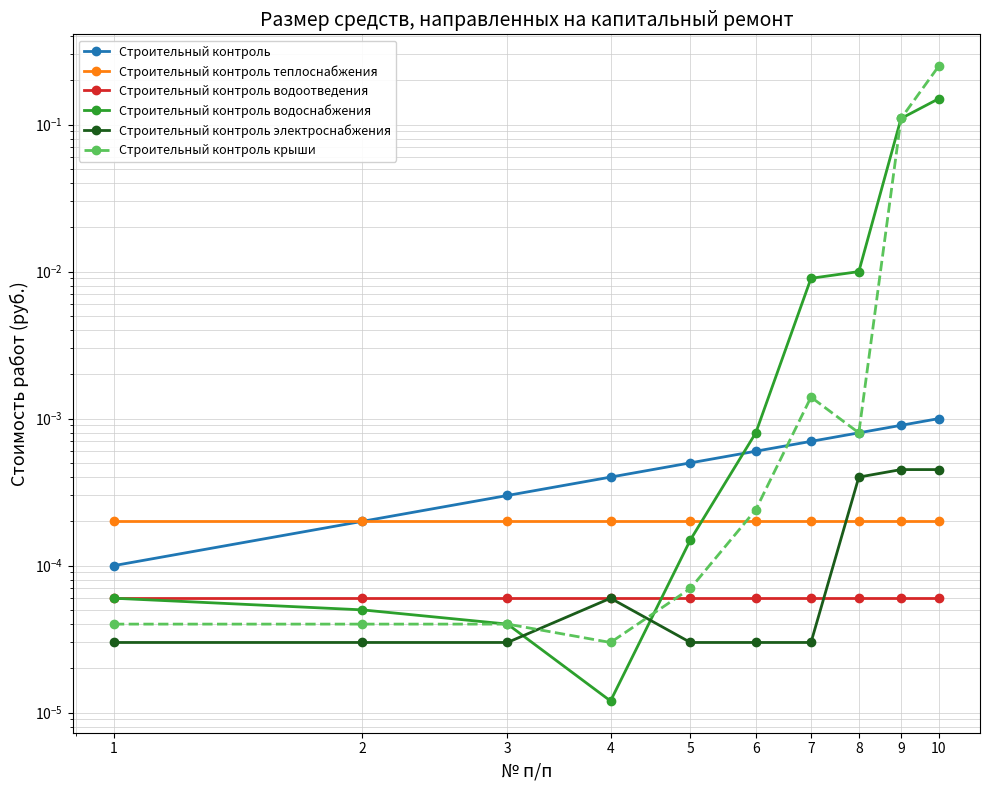

How many lines are shown in the chart?

6